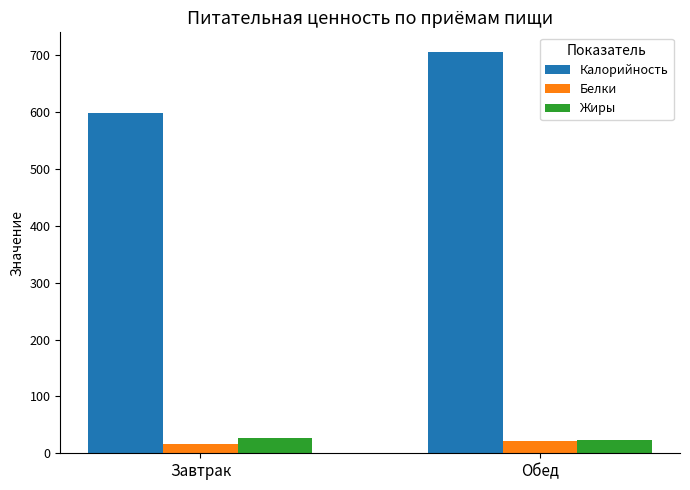

Reading left to right, list all the values displayed in this chart.

Калорийность: 599.1	705.2
Белки: 17.1	20.8
Жиры: 27.7	23.6